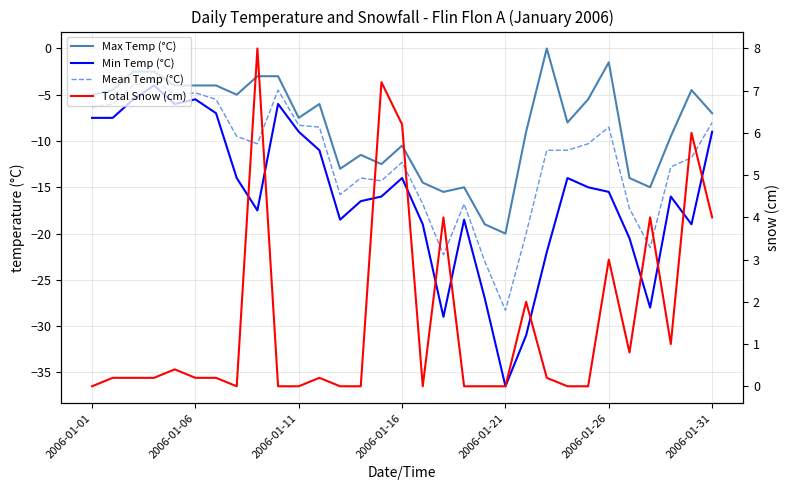

How many lines are shown in the chart?

4